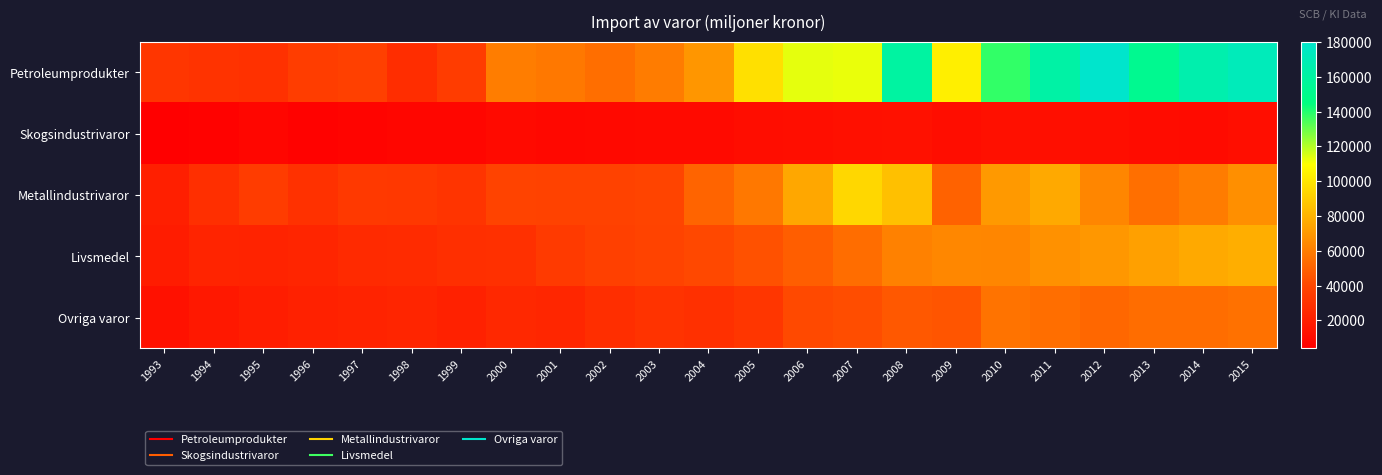

Reading left to right, transcribe all the data shown in this chart.

Petroleumprodukter: 1993=31958	1994=30672	1995=29721	1996=35403	1997=37244	1998=27289	1999=35022	2000=59984	2001=58050	2002=54466	2003=59532	2004=69285	2005=97728	2006=113384	2007=112696	2008=160505	2009=103726	2010=138097	2011=162267	2012=180214	2013=152343	2014=166065	2015=171877
Skogsindustrivaror: 1993=3939	1994=5432	1995=7502	1996=5655	1997=6309	1998=7192	1999=7625	2000=9186	2001=8653	2002=9098	2003=9475	2004=9774	2005=10904	2006=11801	2007=12786	2008=12901	2009=10934	2010=12390	2011=12135	2012=11275	2013=10246	2014=10099	2015=11636
Metallindustrivaror: 1993=20352	1994=28454	1995=34818	1996=29376	1997=33510	1998=32601	1999=30845	2000=38389	2001=37751	2002=37808	2003=39376	2004=50764	2005=58054	2006=75467	2007=94264	2008=85488	2009=50295	2010=70377	2011=76256	2012=63210	2013=54637	2014=59653	2015=66902
Livsmedel: 1993=18574	1994=22689	1995=21981	1996=23453	1997=25931	1998=26200	1999=28563	2000=28959	2001=34105	2002=37289	2003=38549	2004=40771	2005=43707	2006=48586	2007=53915	2008=61649	2009=63735	2010=63176	2011=67497	2012=69641	2013=73115	2014=76252	2015=77978
Ovriga varor: 1993=13074	1994=16852	1995=19336	1996=21166	1997=21862	1998=22989	1999=21419	2000=24758	2001=23777	2002=27842	2003=30737	2004=29065	2005=31909	2006=40906	2007=42387	2008=46560	2009=45401	2010=56559	2011=54492	2012=51868	2013=54050	2014=53877	2015=55600